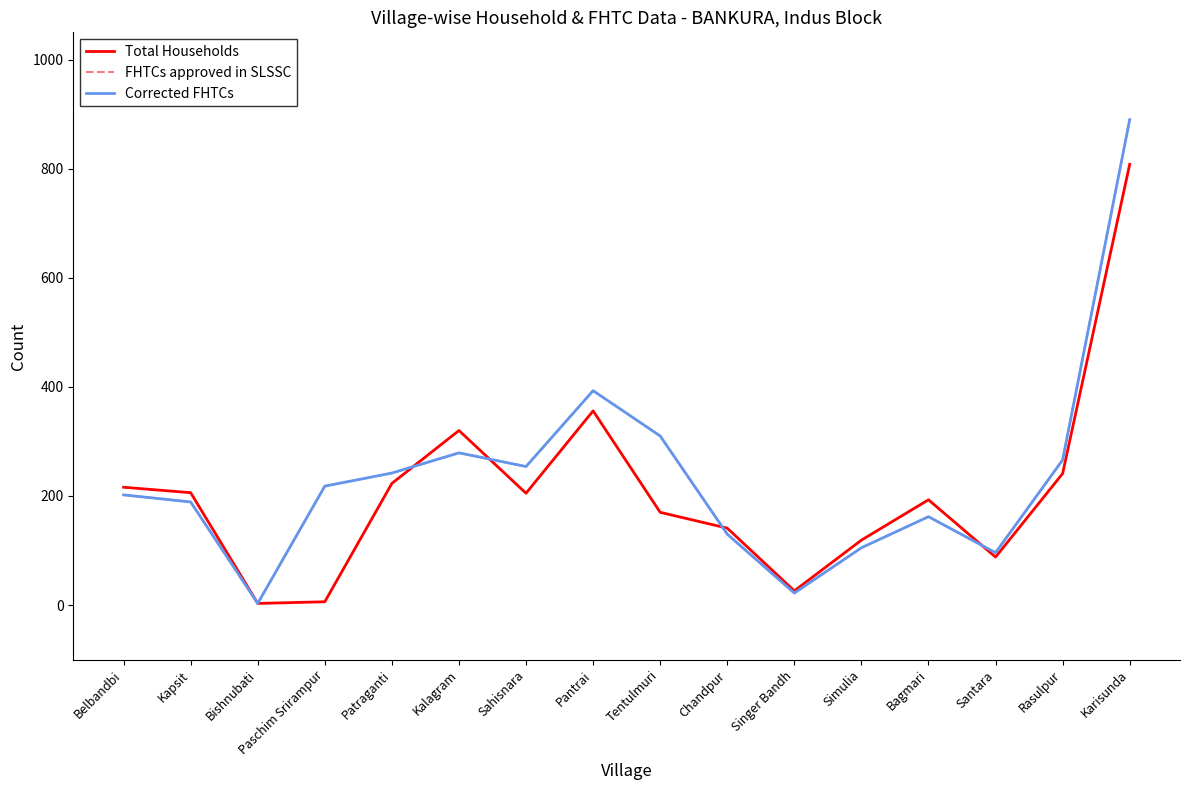

What are all the series names shown in the legend?

Total Households, FHTCs approved in SLSSC, Corrected FHTCs